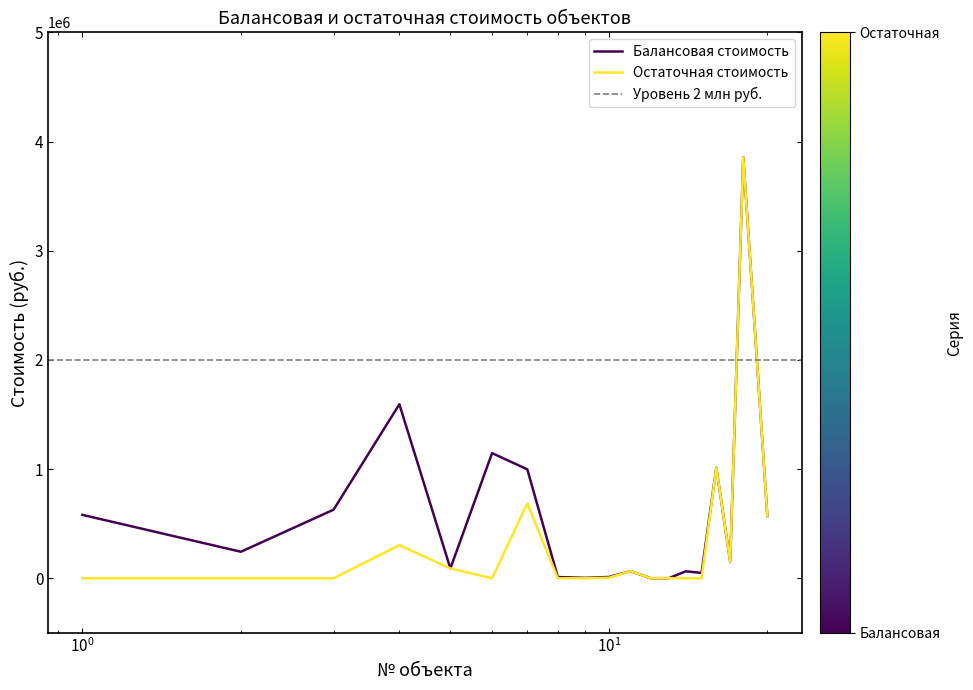

At which label does Балансовая стоимость reach its minimum?

12